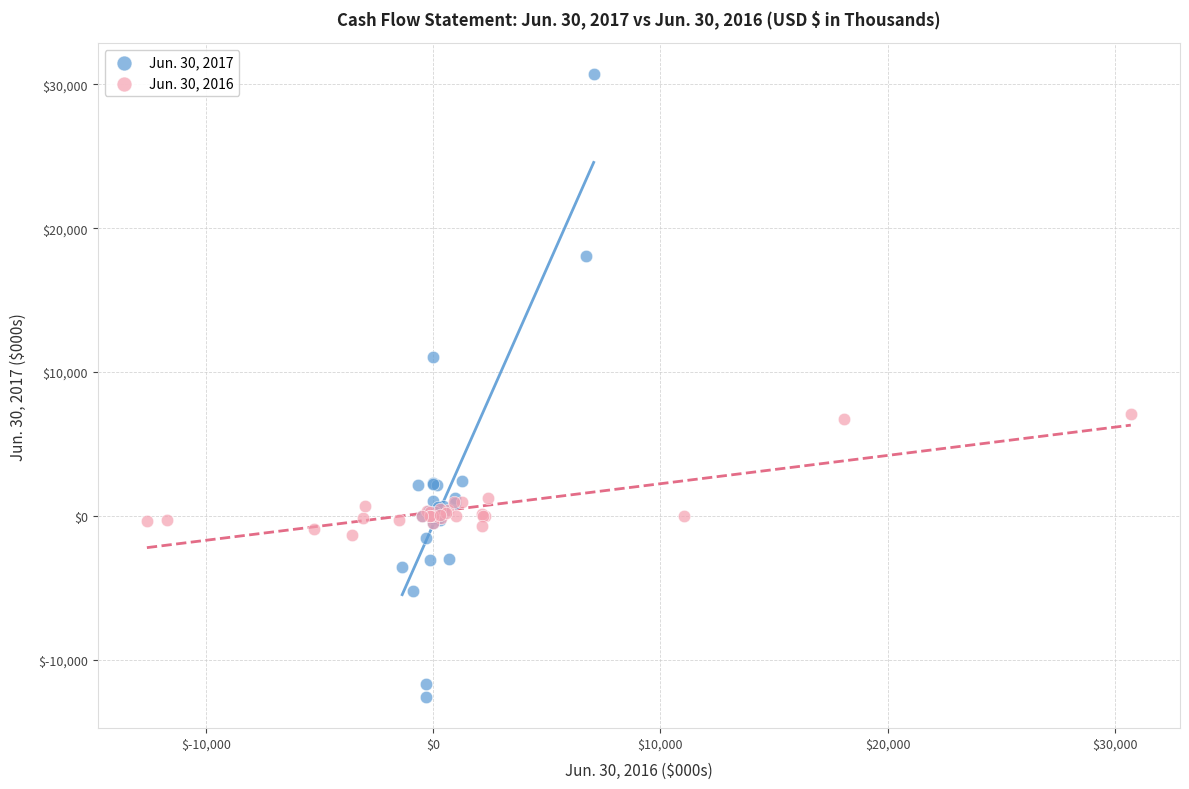

Which series has the largest Y range (max minus min)?

Jun. 30, 2017